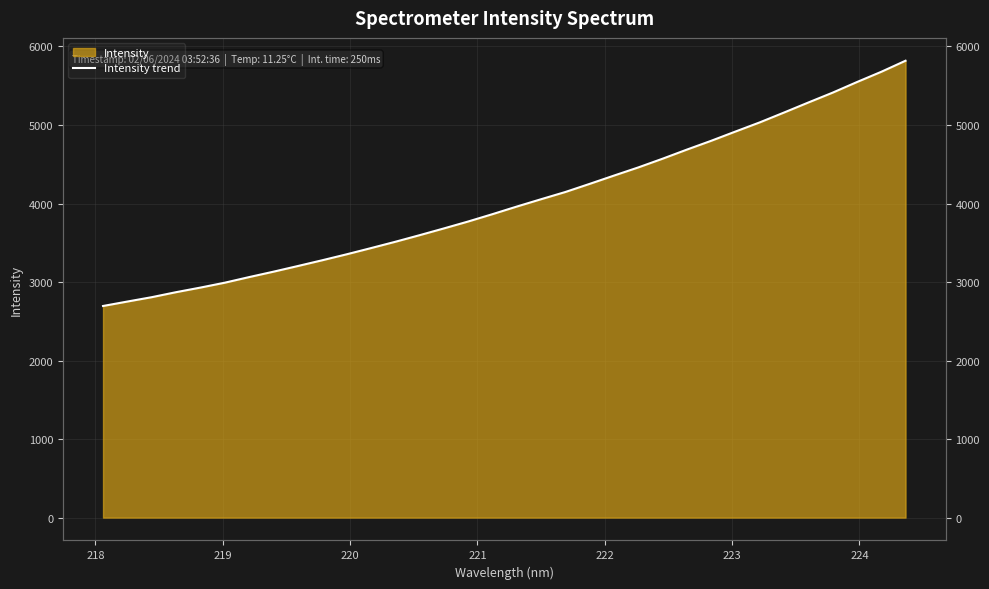

Reading left to right, transcribe all the data shown in this chart.

2695.1	2751.6	2807.1	2870.9	2929.3	2991.6	3063.0	3131.8	3203.7	3277.0	3352.6	3431.6	3512.0	3596.1	3682.4	3770.6	3864.2	3960.9	4054.6	4146.7	4250.2	4355.7	4459.6	4570.6	4686.7	4798.8	4916.8	5033.4	5159.0	5286.5	5412.0	5546.9	5677.3	5818.3